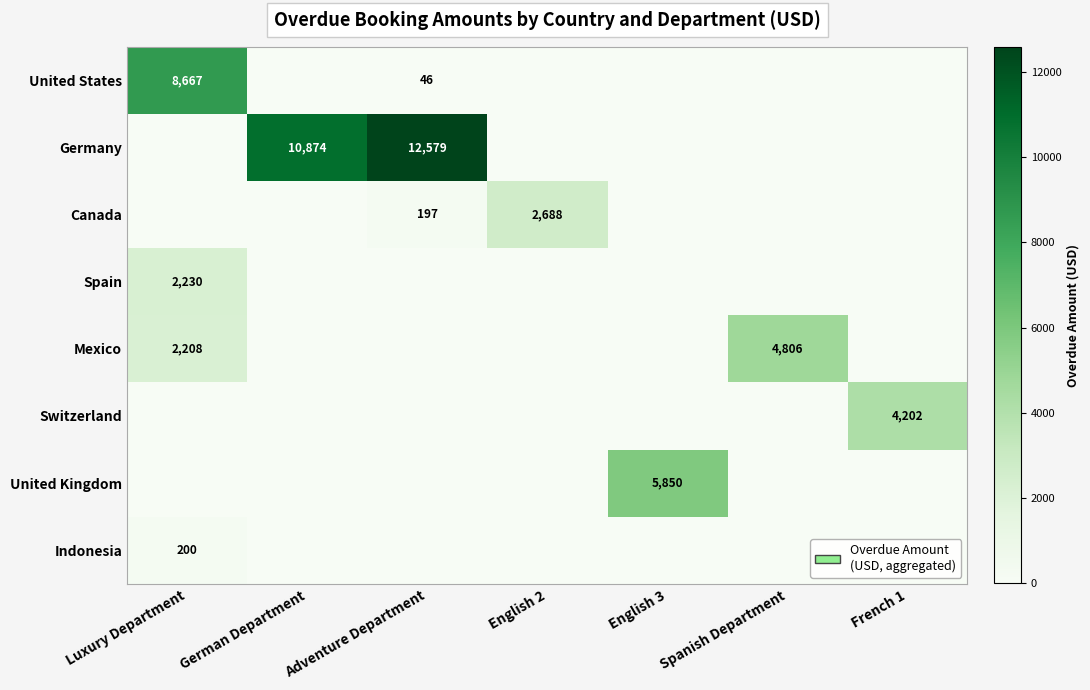

Is it true that United States equals 46 at Adventure Department?

True